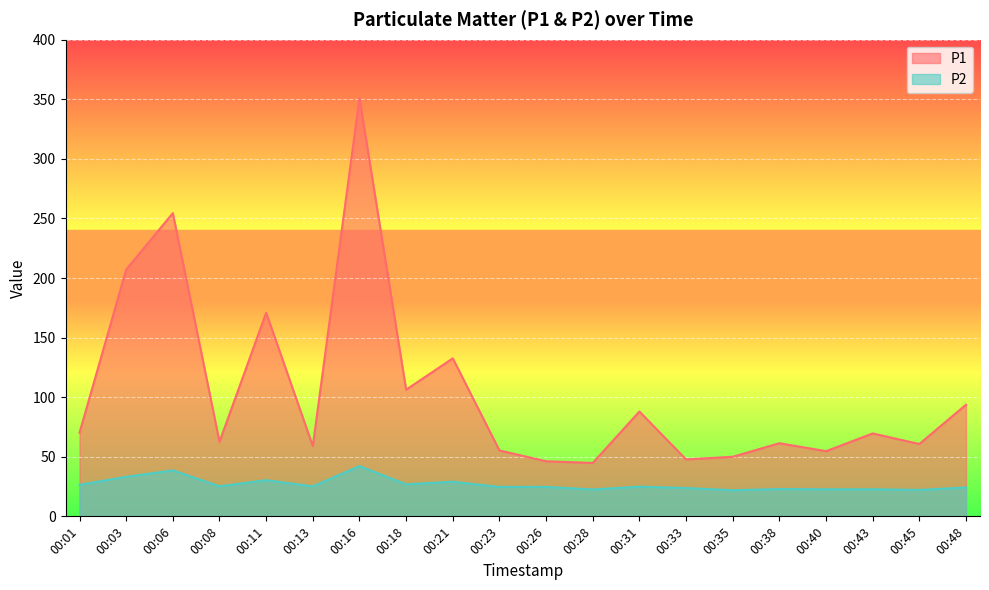

What are all the series names shown in the legend?

P1, P2